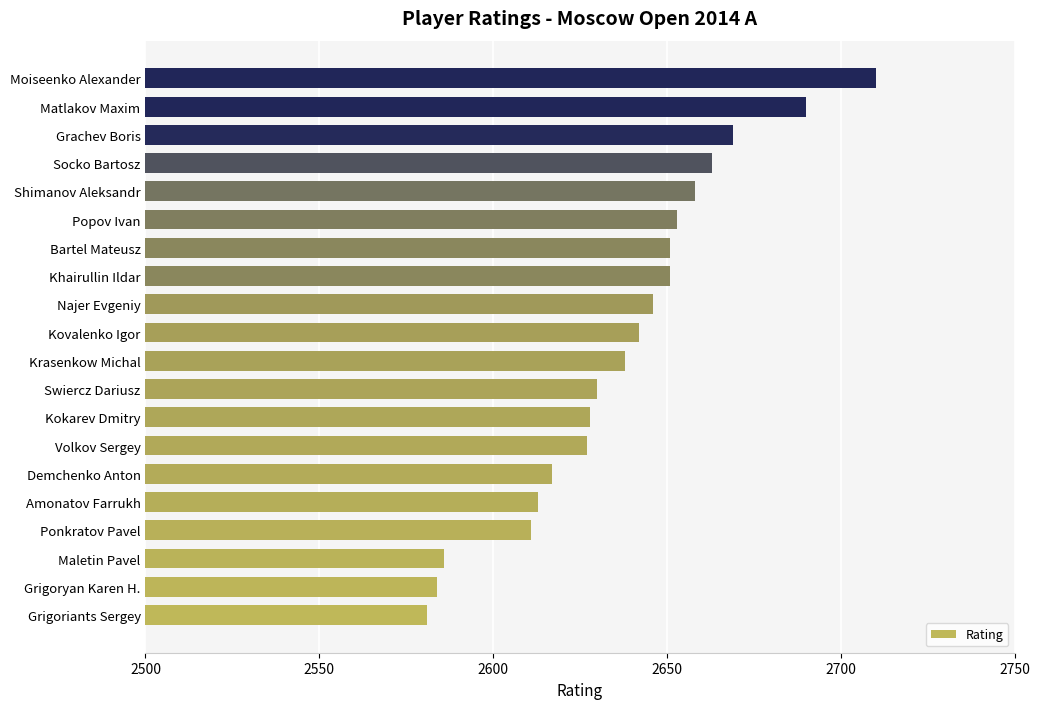

Reading top to bottom, list all the values displayed in this chart.

2710	2690	2669	2663	2658	2653	2651	2651	2646	2642	2638	2630	2628	2627	2617	2613	2611	2586	2584	2581